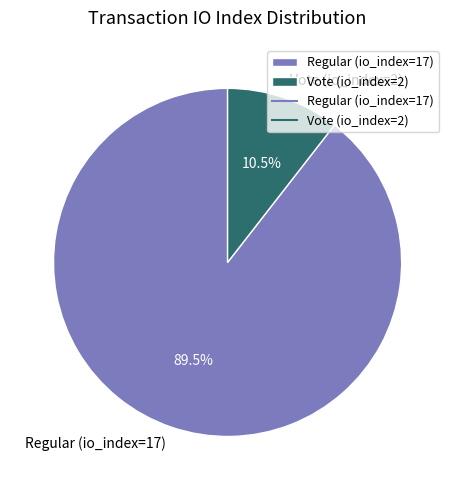

What is the ratio of the value at Regular (io_index=17) to the value at Vote (io_index=2)?

8.5